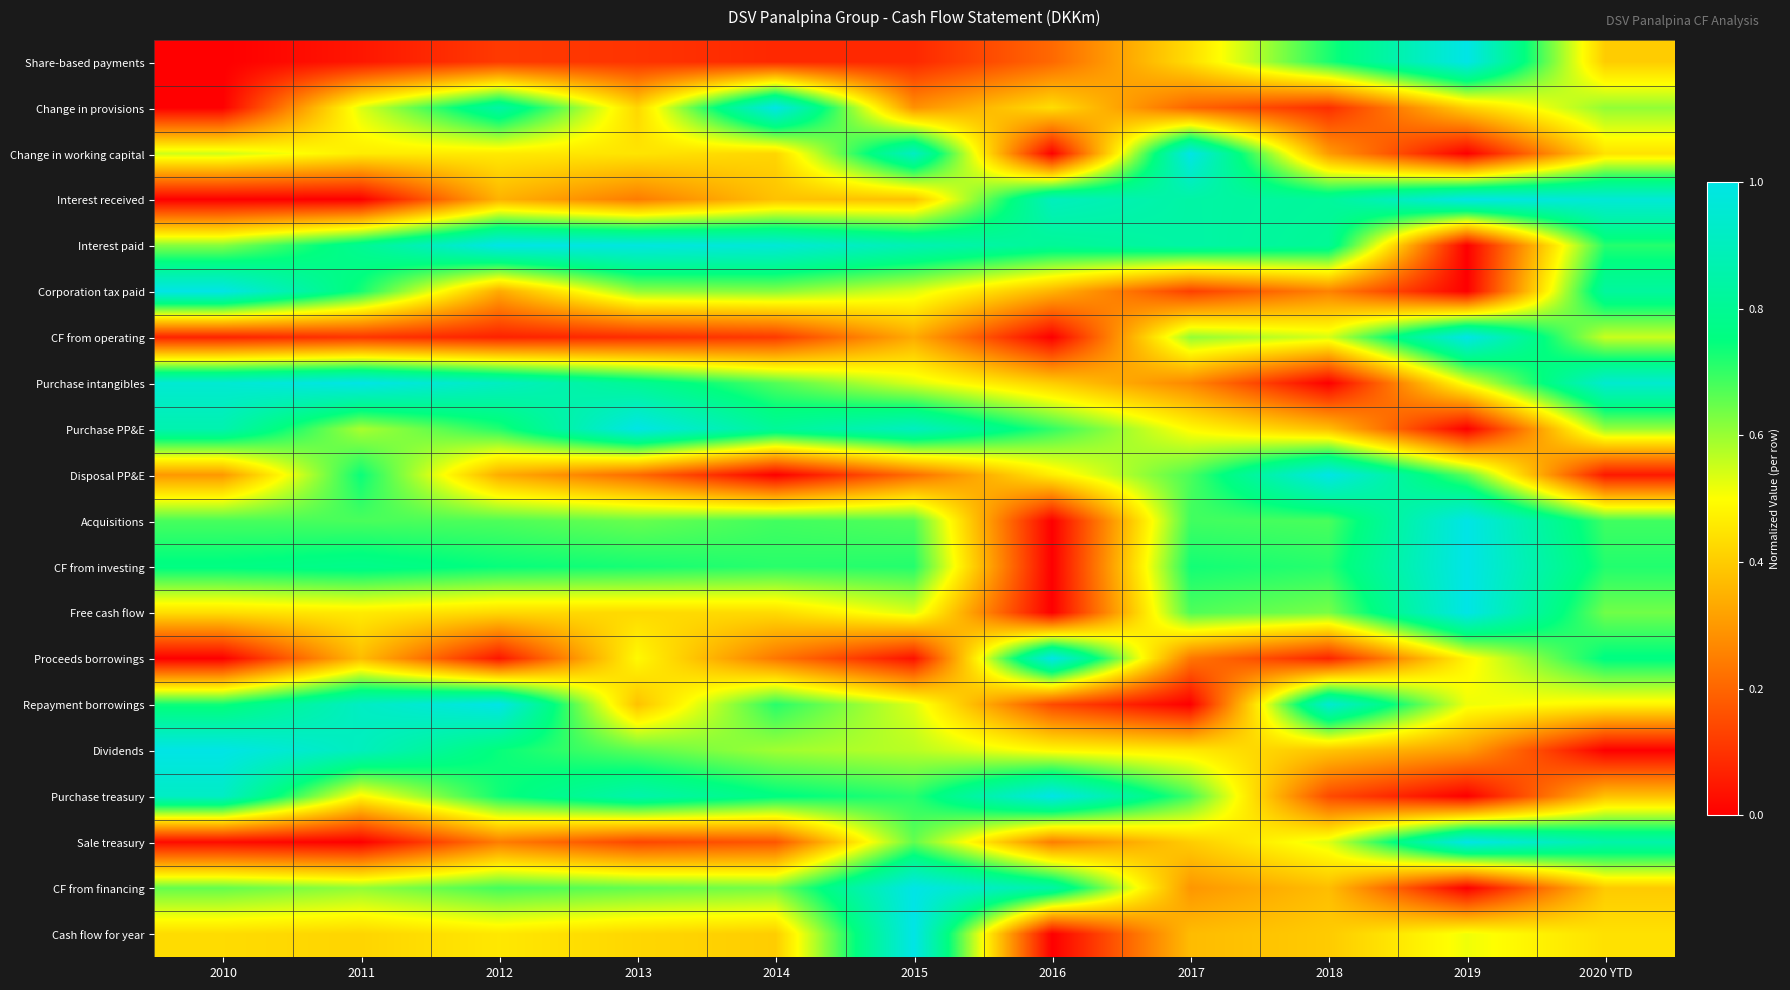

Reading left to right, list all the values displayed in this chart.

Share-based payments: 2010=0.0	2011=0.0	2012=0.1	2013=0.1	2014=0.1	2015=0.1	2016=0.2	2017=0.4	2018=0.7	2019=1.0	2020 YTD=0.4
Change in provisions: 2010=0.0	2011=0.5	2012=0.8	2013=0.4	2014=1.0	2015=0.3	2016=0.4	2017=0.2	2018=0.1	2019=0.4	2020 YTD=0.6
Change in working capital: 2010=0.5	2011=0.5	2012=0.5	2013=0.4	2014=0.4	2015=0.9	2016=0.0	2017=1.0	2018=0.3	2019=0.0	2020 YTD=0.4
Interest received: 2010=0.0	2011=0.0	2012=0.4	2013=0.2	2014=0.4	2015=0.4	2016=0.9	2017=0.8	2018=0.8	2019=1.0	2020 YTD=1.0
Interest paid: 2010=0.6	2011=0.8	2012=1.0	2013=1.0	2014=1.0	2015=0.9	2016=0.8	2017=0.8	2018=0.8	2019=0.0	2020 YTD=0.7
Corporation tax paid: 2010=1.0	2011=0.7	2012=0.3	2013=0.6	2014=0.6	2015=0.5	2016=0.4	2017=0.1	2018=0.3	2019=0.0	2020 YTD=0.8
CF from operating: 2010=0.1	2011=0.1	2012=0.1	2013=0.1	2014=0.1	2015=0.3	2016=0.0	2017=0.6	2018=0.5	2019=1.0	2020 YTD=0.6
Purchase intangibles: 2010=1.0	2011=1.0	2012=0.9	2013=0.8	2014=0.7	2015=0.5	2016=0.4	2017=0.3	2018=0.0	2019=0.5	2020 YTD=0.9
Purchase PP&E: 2010=0.9	2011=0.6	2012=0.7	2013=1.0	2014=0.8	2015=0.9	2016=0.7	2017=0.5	2018=0.4	2019=0.0	2020 YTD=0.6
Disposal PP&E: 2010=0.3	2011=0.7	2012=0.3	2013=0.2	2014=0.0	2015=0.2	2016=0.5	2017=0.7	2018=1.0	2019=0.7	2020 YTD=0.0
Acquisitions: 2010=0.7	2011=0.7	2012=0.7	2013=0.6	2014=0.7	2015=0.7	2016=0.0	2017=0.7	2018=0.7	2019=1.0	2020 YTD=0.7
CF from investing: 2010=0.8	2011=0.8	2012=0.7	2013=0.7	2014=0.7	2015=0.7	2016=0.0	2017=0.7	2018=0.7	2019=1.0	2020 YTD=0.7
Free cash flow: 2010=0.4	2011=0.5	2012=0.4	2013=0.4	2014=0.4	2015=0.5	2016=0.0	2017=0.7	2018=0.6	2019=1.0	2020 YTD=0.6
Proceeds borrowings: 2010=0.0	2011=0.4	2012=0.0	2013=0.5	2014=0.2	2015=0.0	2016=1.0	2017=0.2	2018=0.1	2019=0.5	2020 YTD=0.8
Repayment borrowings: 2010=0.7	2011=0.9	2012=1.0	2013=0.4	2014=0.7	2015=0.5	2016=0.1	2017=0.0	2018=0.9	2019=0.5	2020 YTD=0.5
Dividends: 2010=1.0	2011=0.9	2012=0.7	2013=0.7	2014=0.6	2015=0.6	2016=0.5	2017=0.5	2018=0.4	2019=0.3	2020 YTD=0.0
Purchase treasury: 2010=0.9	2011=0.5	2012=0.7	2013=0.9	2014=0.8	2015=0.7	2016=1.0	2017=0.7	2018=0.1	2019=0.0	2020 YTD=0.4
Sale treasury: 2010=0.0	2011=0.0	2012=0.2	2013=0.1	2014=0.2	2015=0.7	2016=0.2	2017=0.4	2018=0.5	2019=1.0	2020 YTD=0.9
CF from financing: 2010=0.7	2011=0.6	2012=0.7	2013=0.7	2014=0.6	2015=1.0	2016=0.8	2017=0.3	2018=0.4	2019=0.0	2020 YTD=0.4
Cash flow for year: 2010=0.4	2011=0.4	2012=0.5	2013=0.4	2014=0.4	2015=1.0	2016=0.0	2017=0.4	2018=0.4	2019=0.5	2020 YTD=0.4